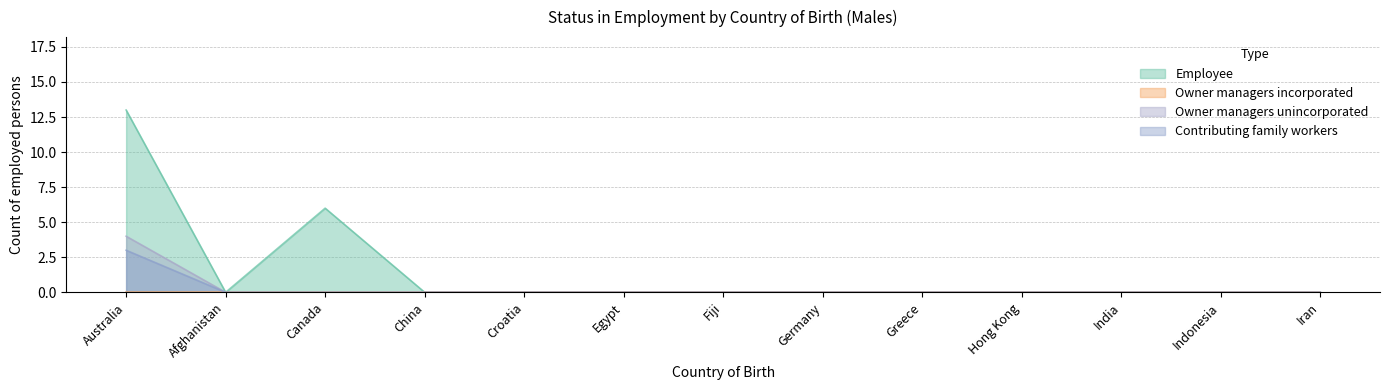

How many Contributing family workers values are between 0 and 1?

12